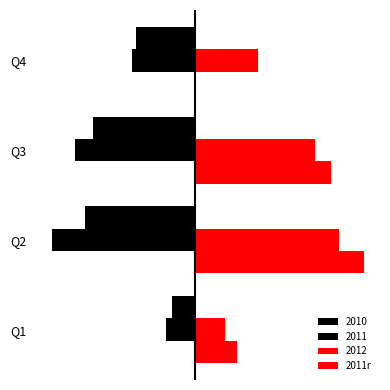

List the labels in order of value, largest first.

Q2, Q3, Q4, Q1